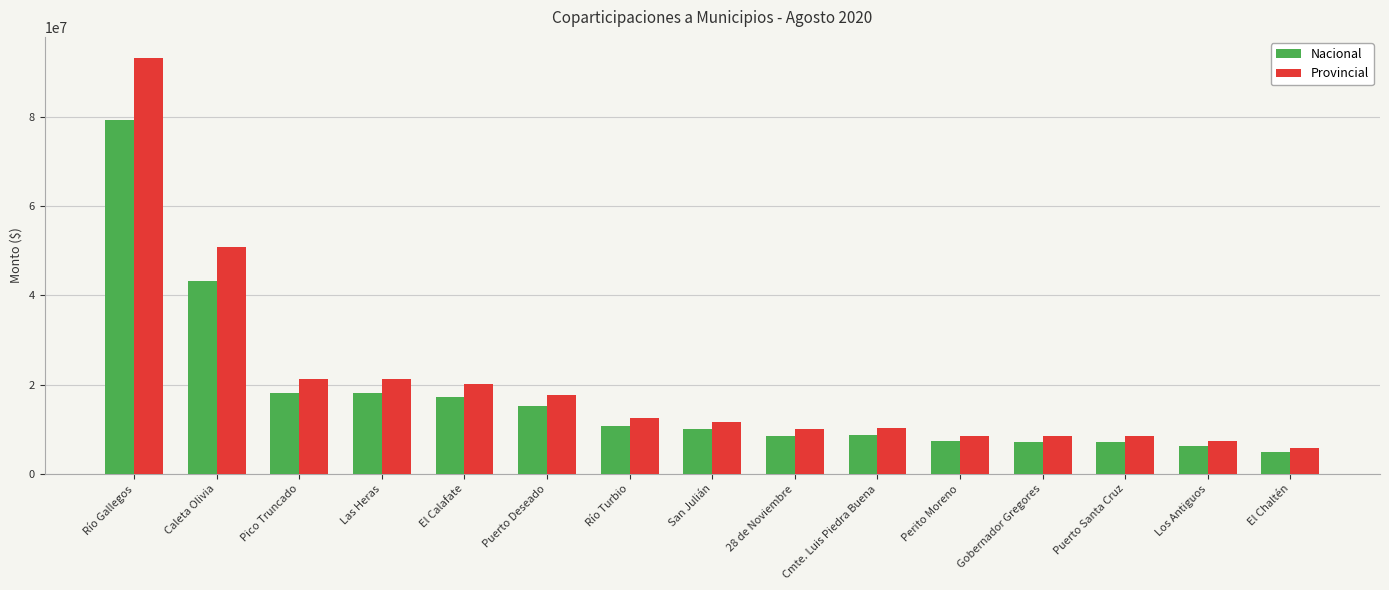

Count the number of categories in the chart.

15